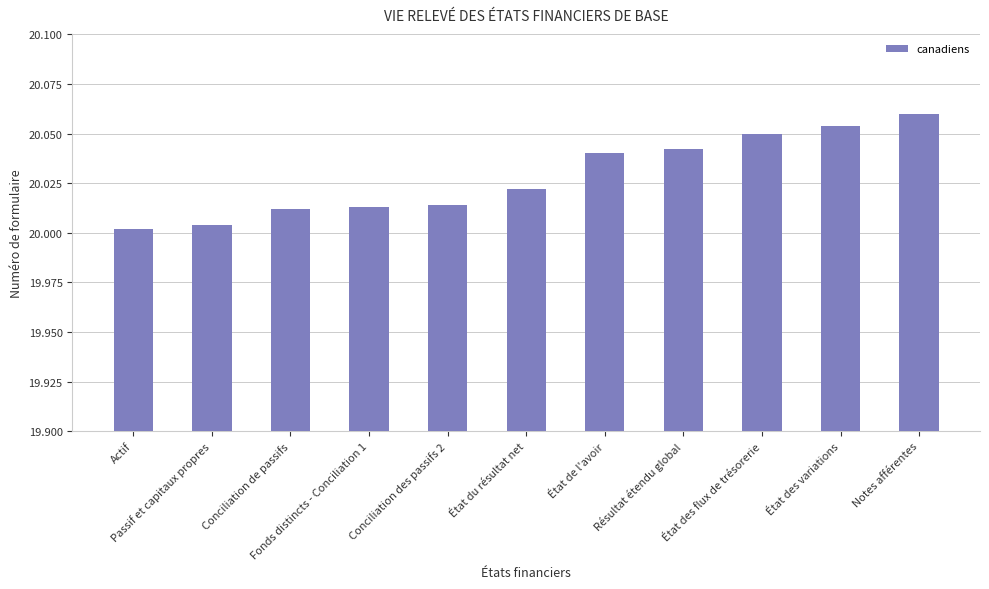

What is the sum of all values?

220.3